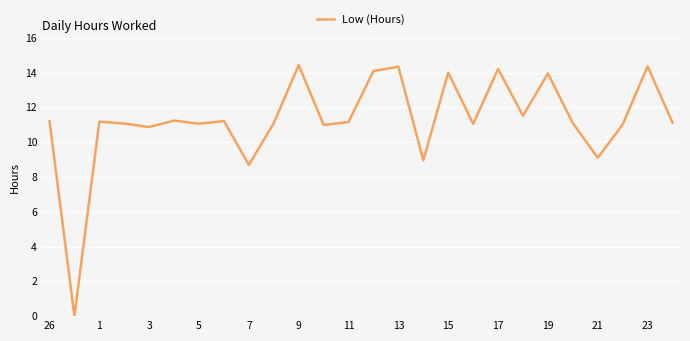

True or false: there are more than 0 points higher than both neighbors.

True